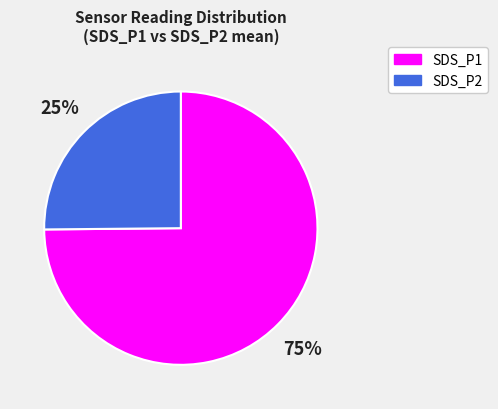

Which slice is the largest?

SDS_P1